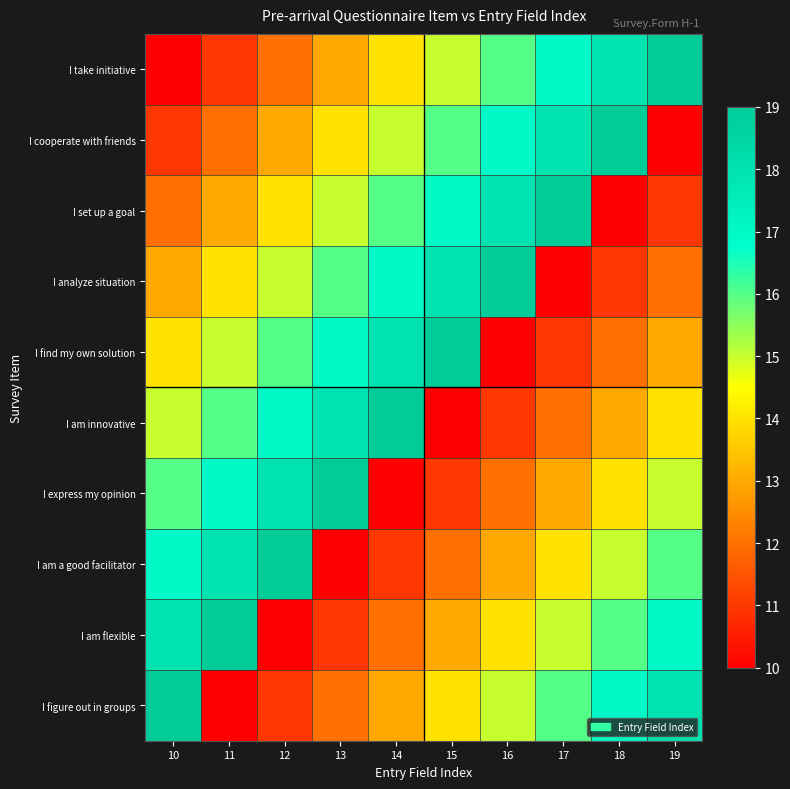

What is the total value across all series at 14?

145